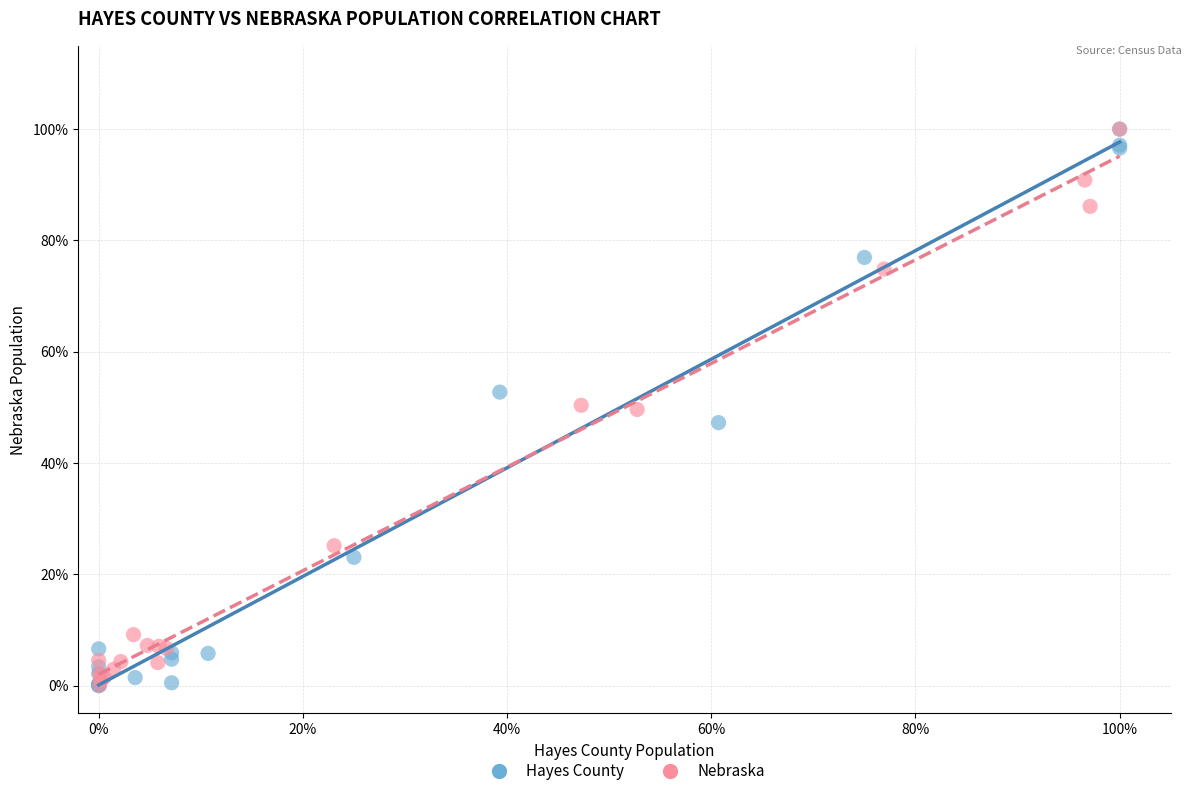

What are all the series names shown in the legend?

Hayes County, Nebraska